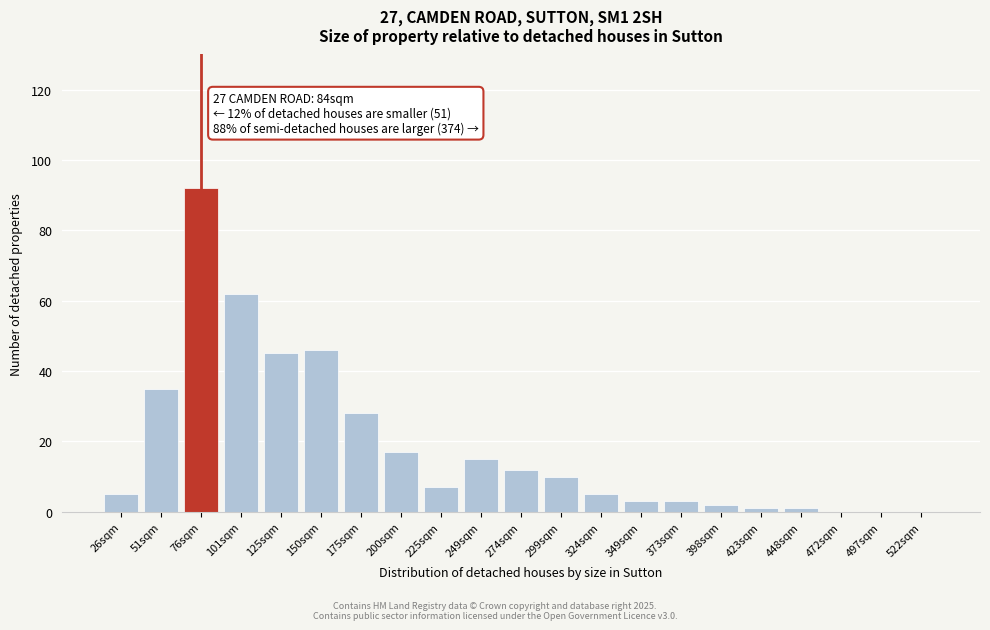

Reading left to right, list all the values displayed in this chart.

26sqm=5	51sqm=35	76sqm=92	101sqm=62	125sqm=45	150sqm=46	175sqm=28	200sqm=17	225sqm=7	249sqm=15	274sqm=12	299sqm=10	324sqm=5	349sqm=3	373sqm=3	398sqm=2	423sqm=1	448sqm=1	472sqm=0	497sqm=0	522sqm=0